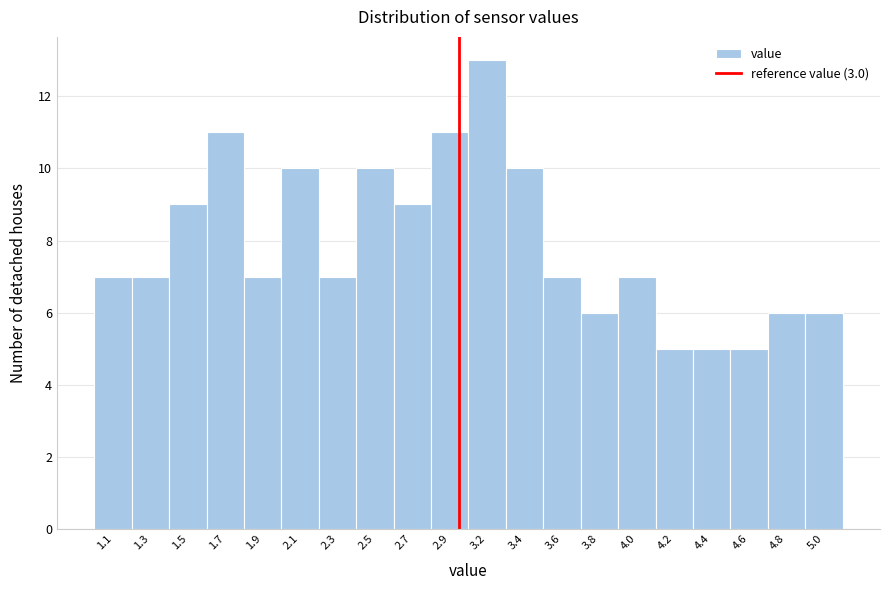

Reading left to right, transcribe all the data shown in this chart.

1.1=7	1.3=7	1.5=9	1.7=11	1.9=7	2.1=10	2.3=7	2.5=10	2.7=9	2.9=11	3.2=13	3.4=10	3.6=7	3.8=6	4.0=7	4.2=5	4.4=5	4.6=5	4.8=6	5.0=6